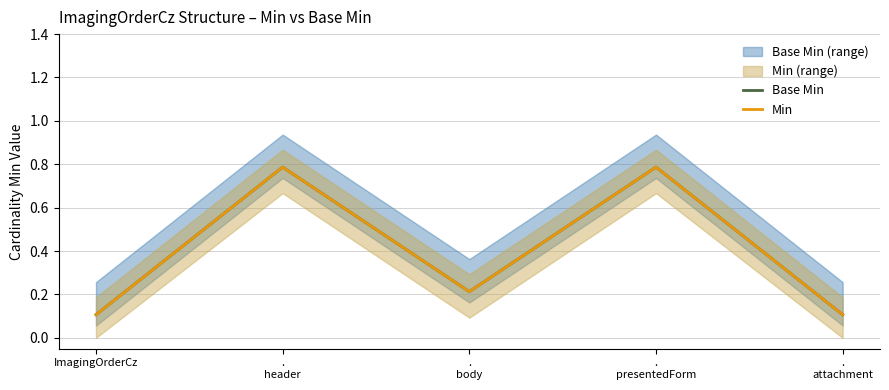

What is the label of the 5th point from the right?

ImagingOrderCz